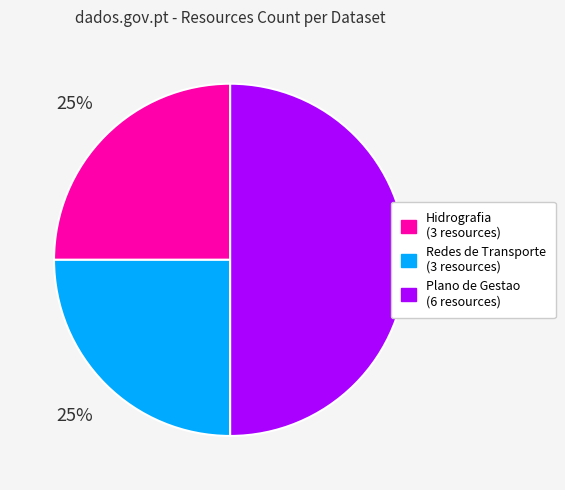

To the nearest percent, what is the difference between the largest and smallest slice percentages?

25%